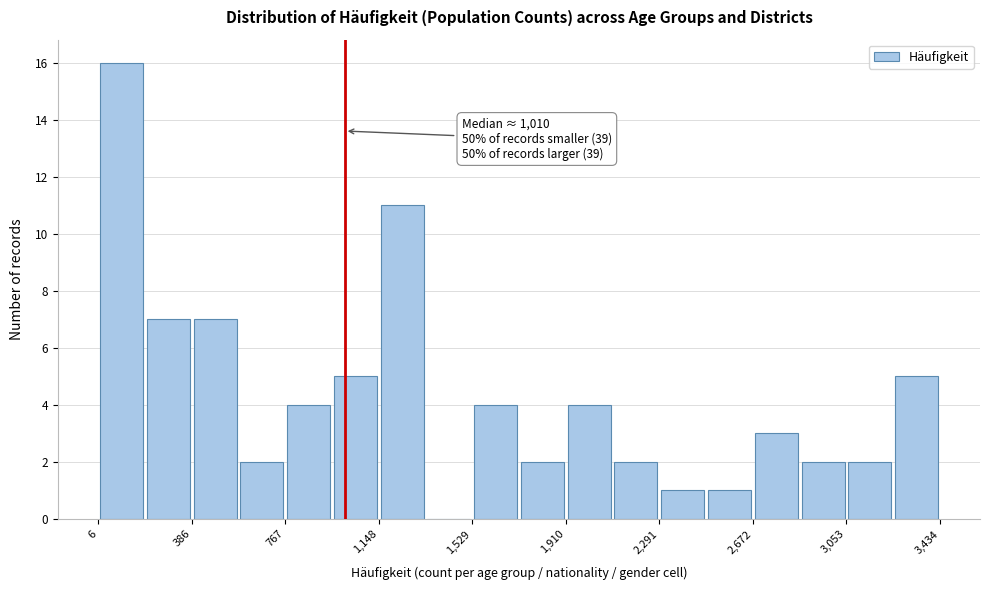

Read against the x-axis, roughly where is the centre of the tallest bar?

100